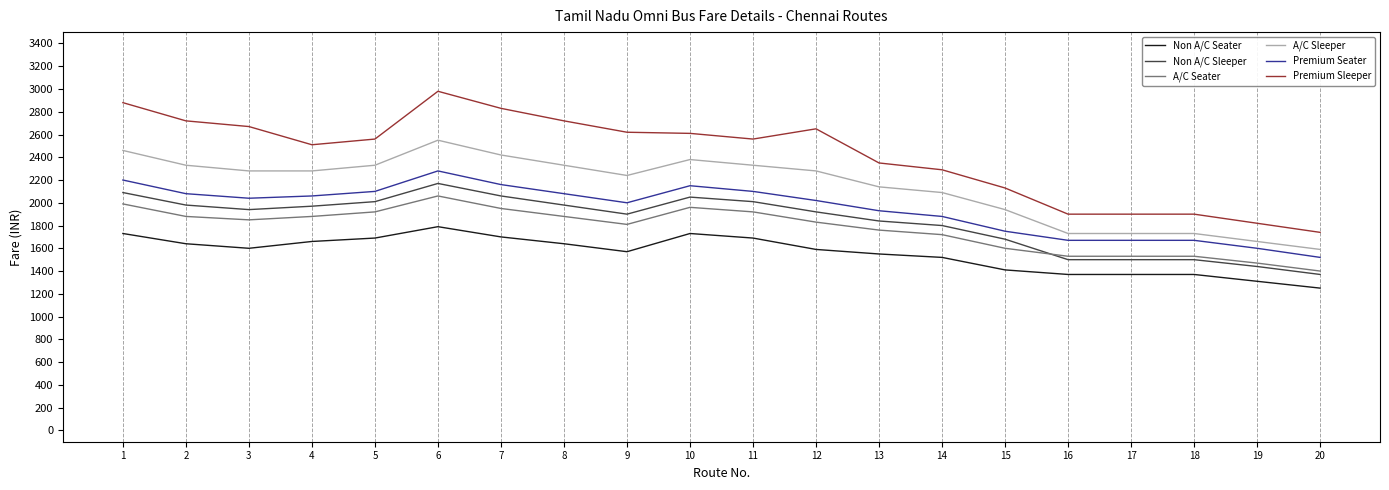

Which series has the widest spread of values?

Premium Sleeper